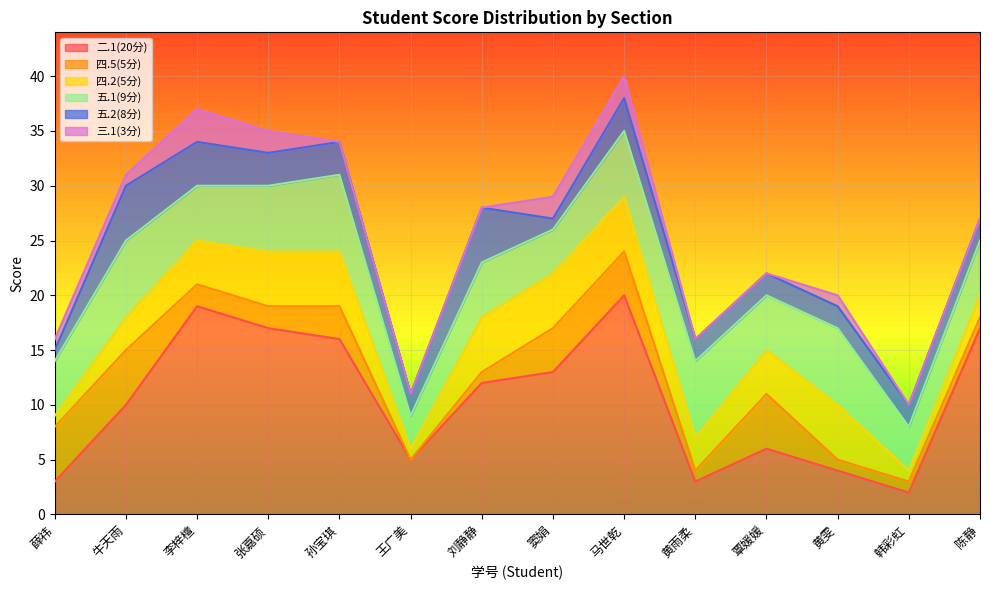

Which category has the highest value in the 五.2(8分) series?

牛天雨